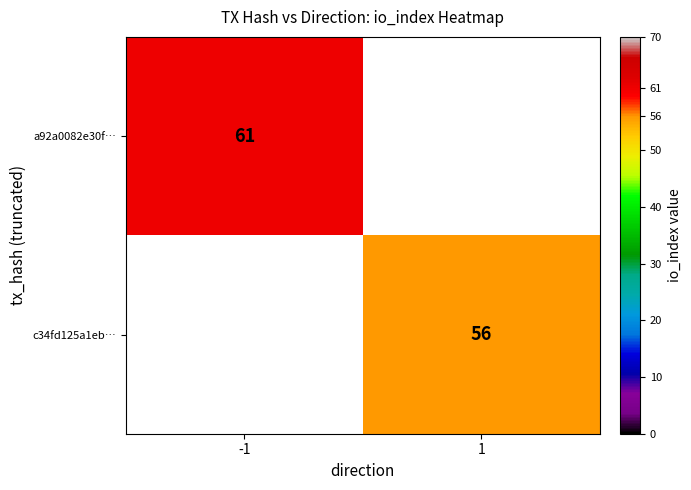

The a92a0082e30f… series shows 101 at -1. True or false?

False